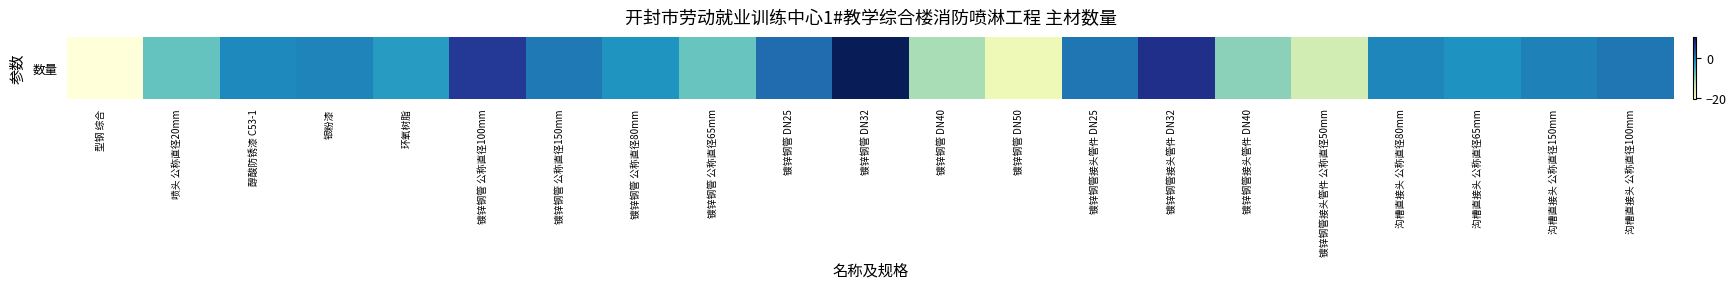

What is the change in value from 镀锌钢管接头管件 DN32 to 镀锌钢管接头管件 公称直径50mm?

-20.9